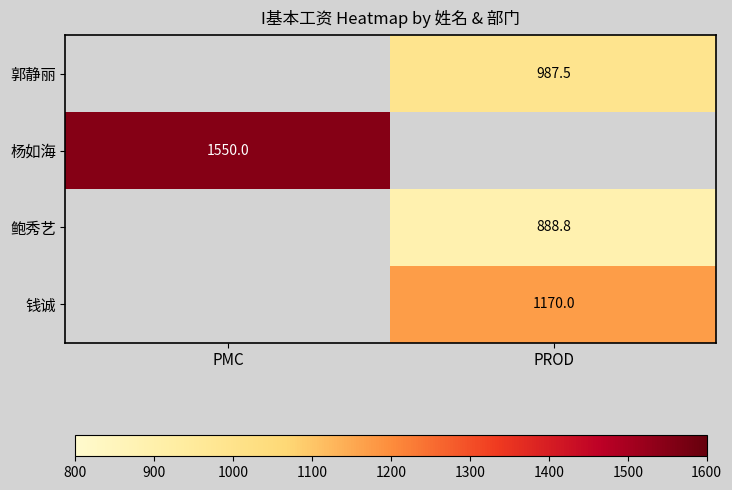

True or false: 鲍秀艺 has a value of 1334.1 at PROD.

False